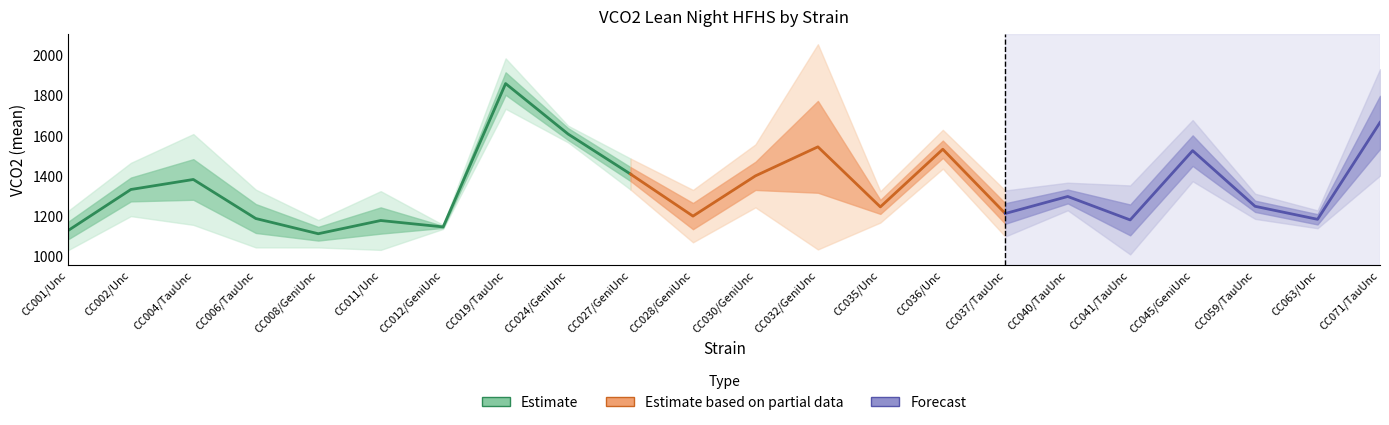

What is the value of the sem point at the 12th from the left?

70.3